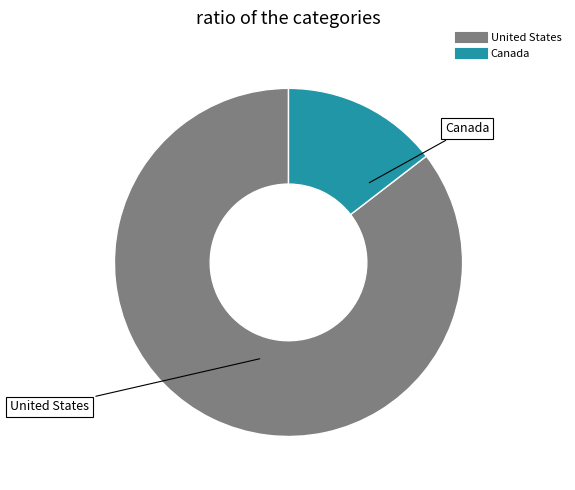

Rank the categories by value from highest to lowest.

United States, Canada